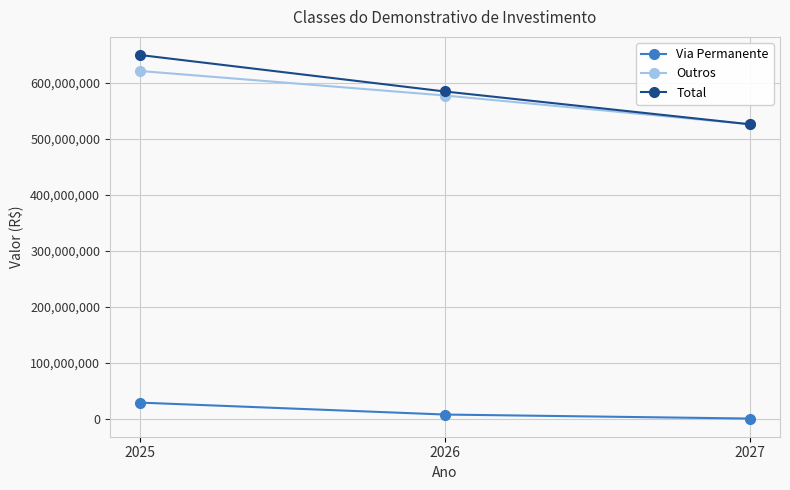

Where is Via Permanente nearest to the value 14227200?

2026